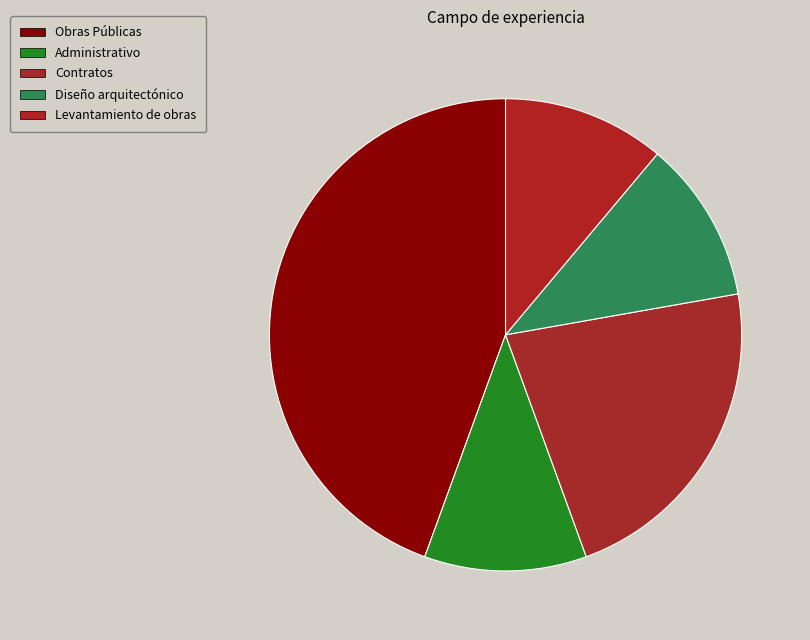

How many segments does this pie chart have?

5